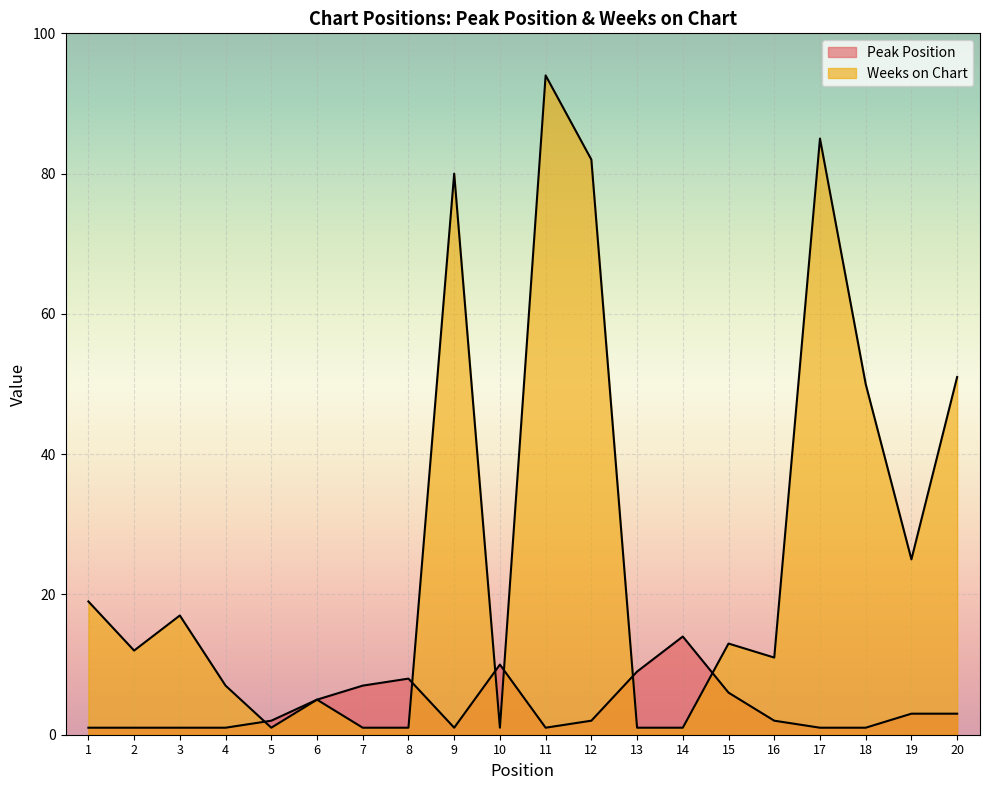

True or false: Weeks on Chart has more than 2 points higher than both neighbors.

True